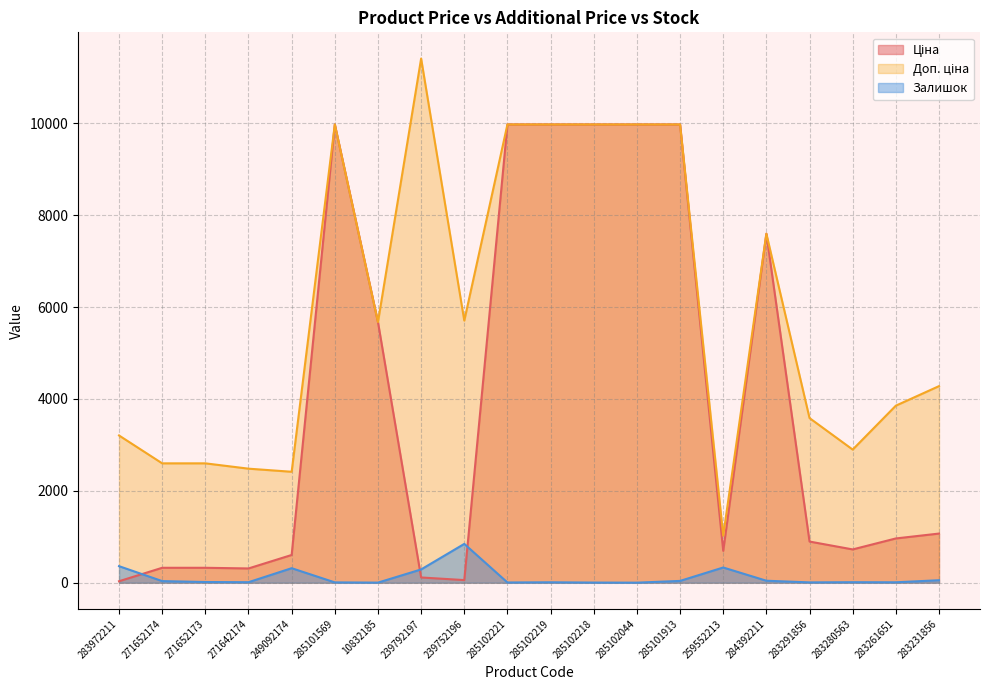

Reading left to right, extract all data points from this chart.

Ціна: 32.0	324.8	324.8	310.3	603.7	9975.0	5673.8	114.1	57.0	9975.0	9975.0	9975.0	9975.0	9975.0	693.7	7596.5	895.9	724.5	963.5	1069.8
Доп. ціна: 3205.0	2598.3	2598.3	2482.4	2414.8	9975.0	5673.8	11410.0	5705.0	9975.0	9975.0	9975.0	9975.0	9975.0	1024.6	7596.5	3583.6	2897.8	3854.0	4279.1
Залишок: 360.0	35.0	15.0	11.0	316.0	7.0	2.0	289.0	845.0	5.0	9.0	3.0	1.0	39.0	331.0	43.0	7.0	11.0	9.0	54.0